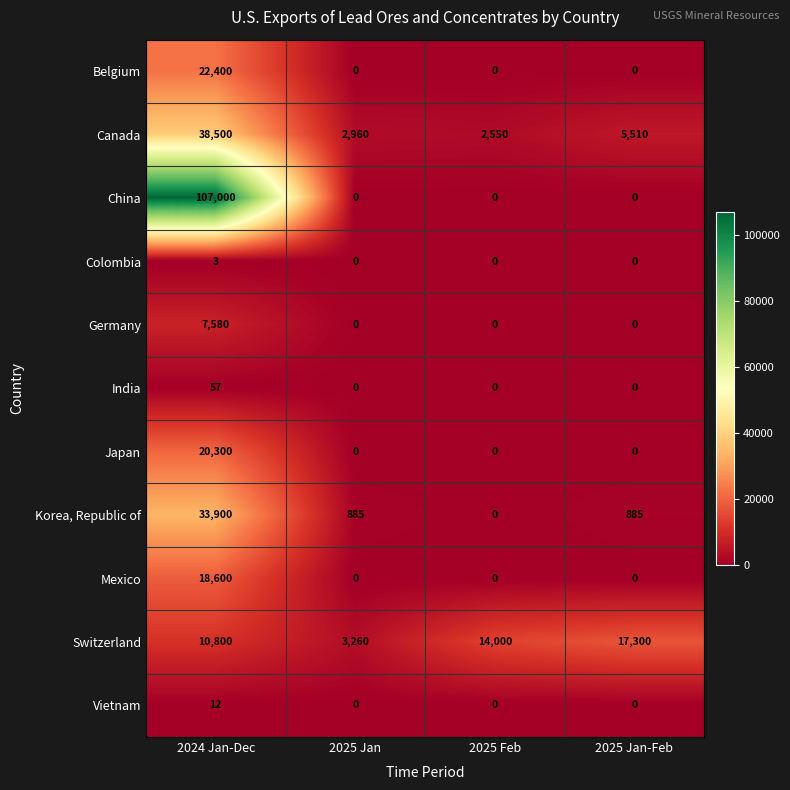

The value of Belgium at 2025 Jan-Feb is -12672. True or false?

False